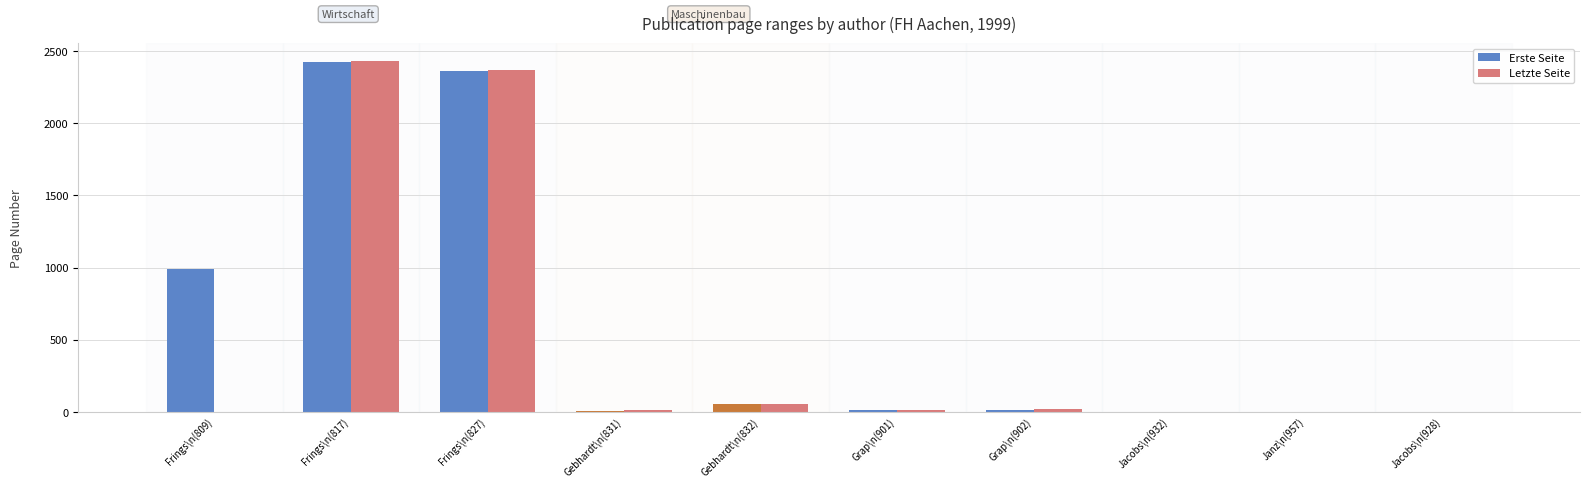

At which category is the sum across all series the highest?

Frings\n(817)